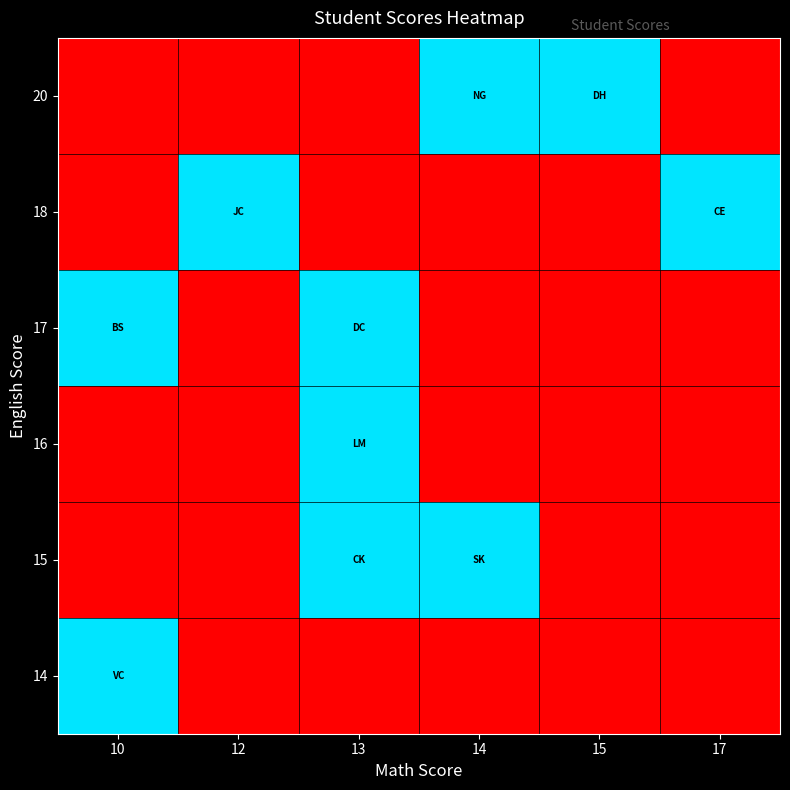

What is the greatest value displayed?

1